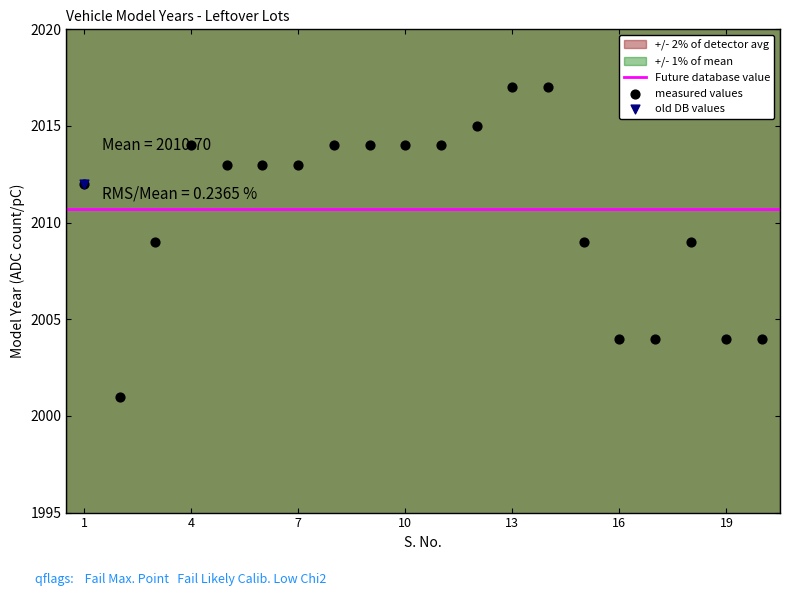

Which has a higher value, 16 or 14?

14